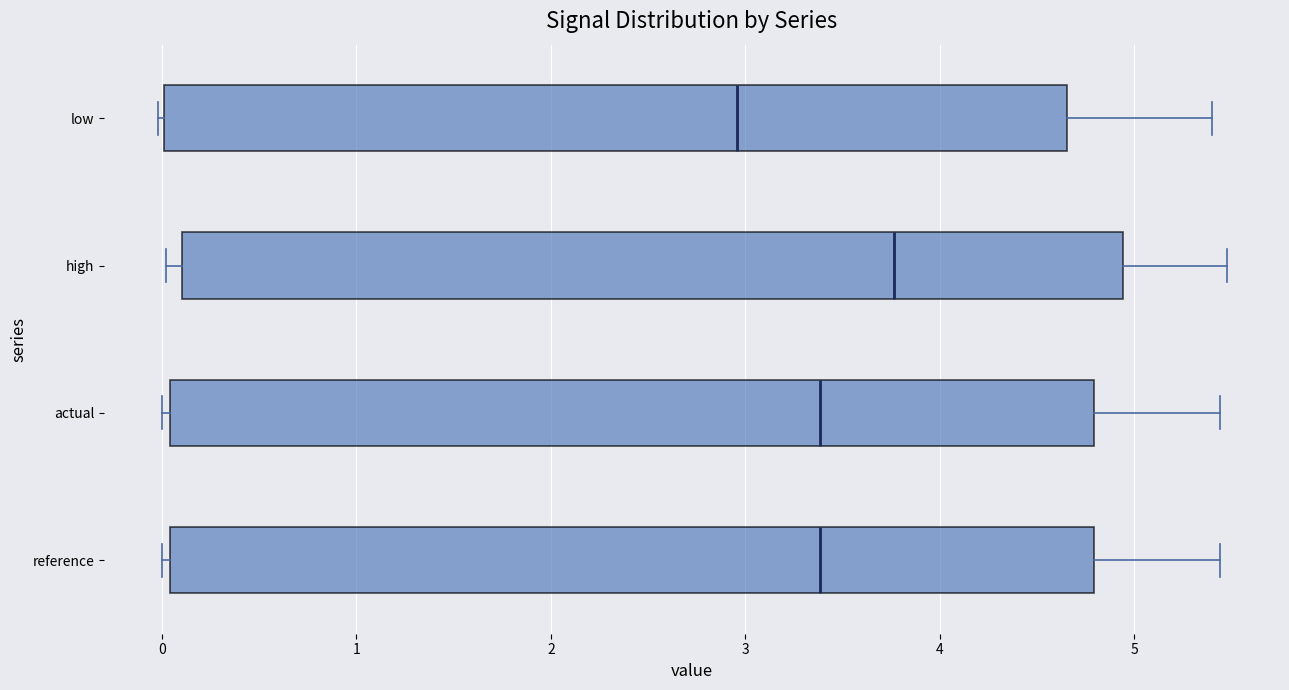

Where is the right edge of the box for low on the x-axis? The values are not printed on the chart, so give them approximately, as read against the axis.

4.7